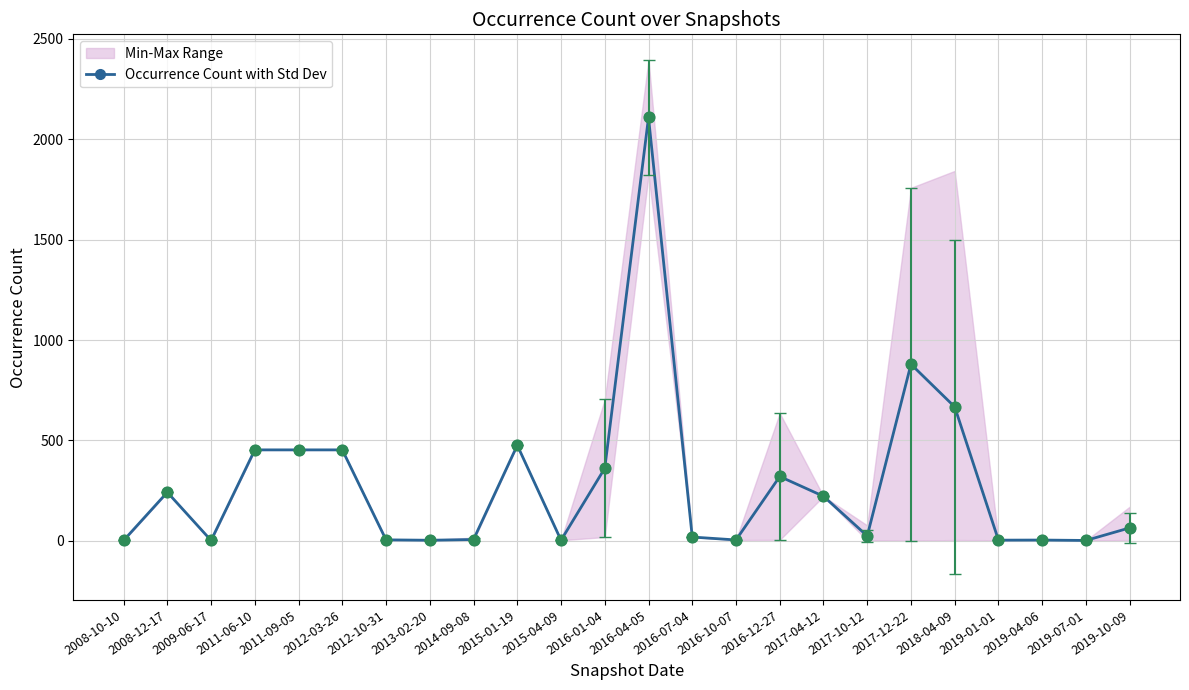

What is the change in value from 2011-06-10 to 2019-01-01?

-449.5